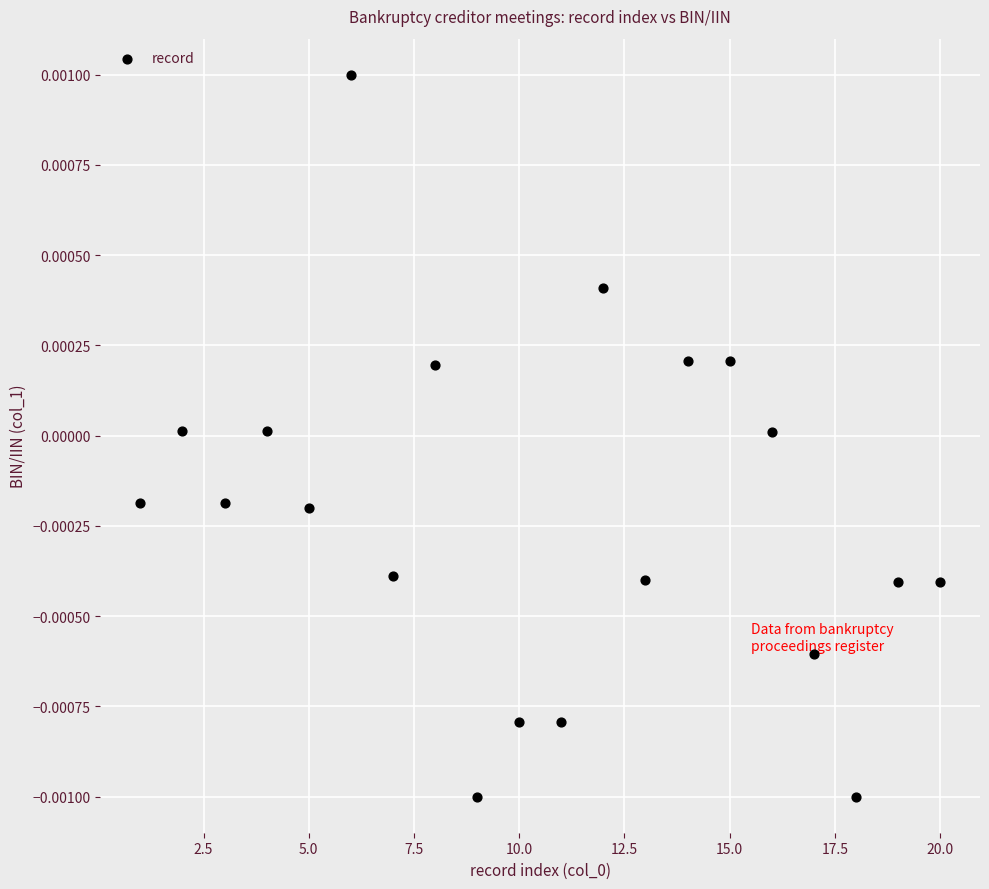

What is the range of X values (max minus min)?

19.0